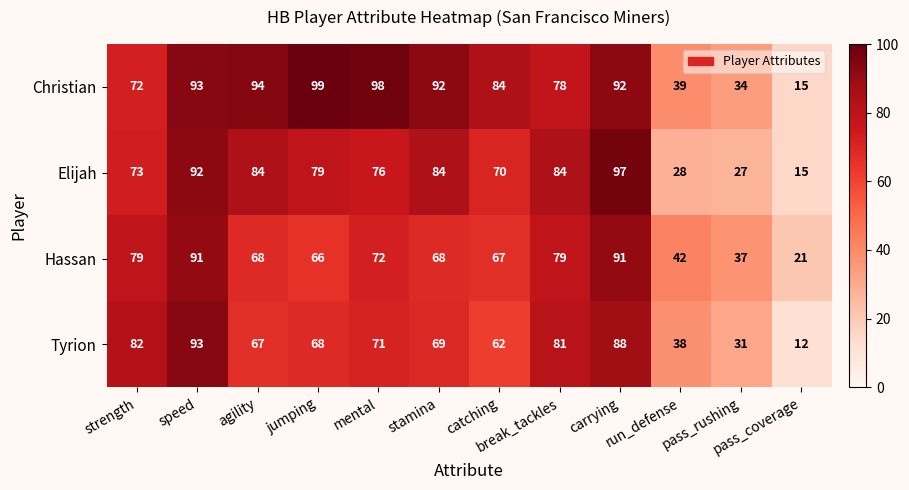

What is the average value of the Tyrion series?

64